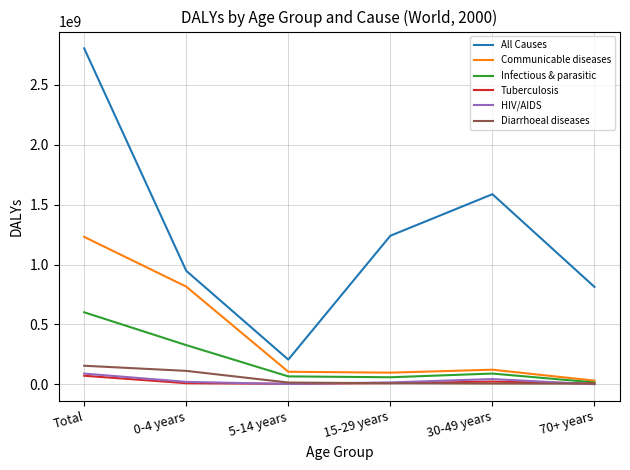

Where is All Causes nearest to the value 1505916363?

30-49 years